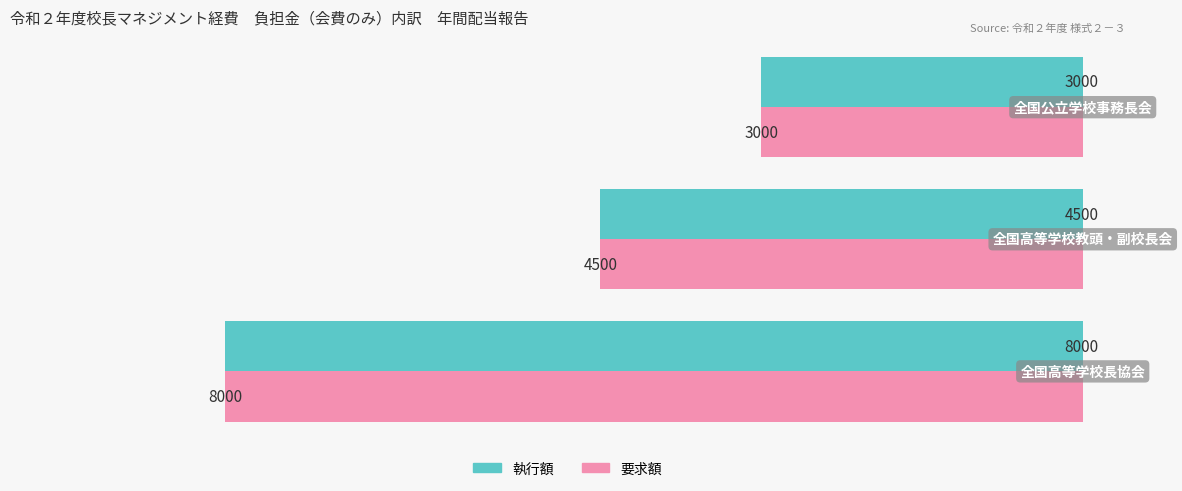

What is the smallest value displayed?

3000